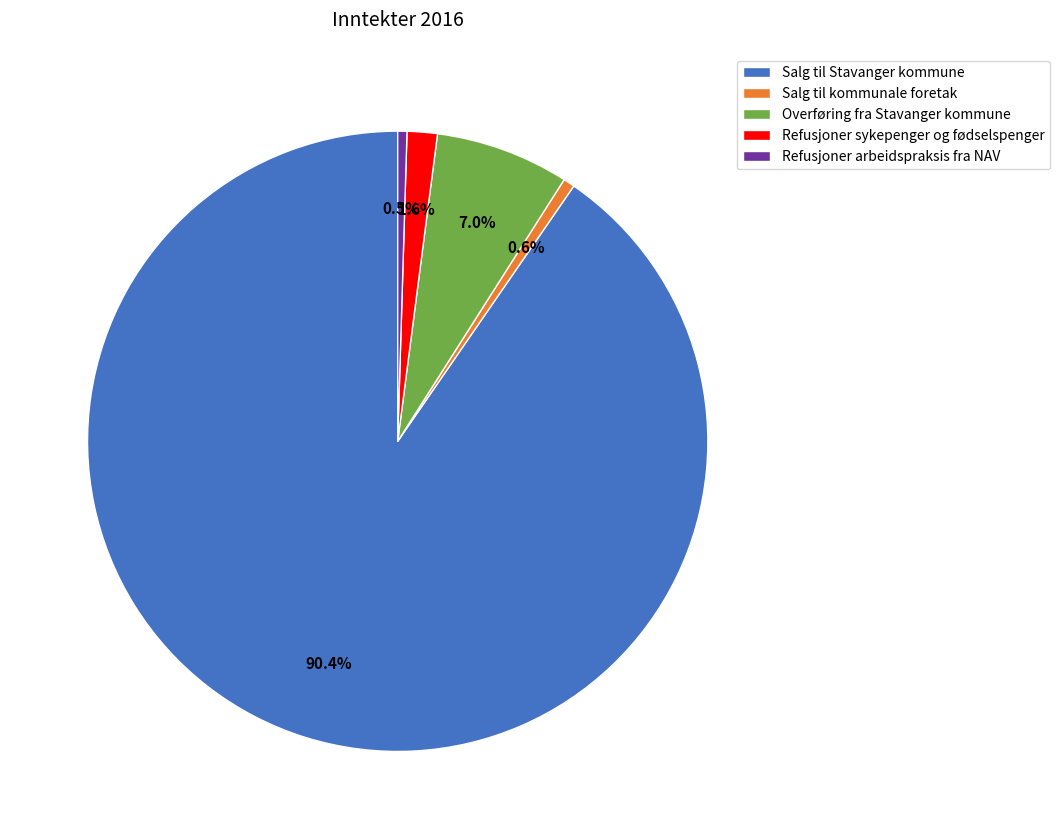

To the nearest percent, what is the difference between the largest and smallest slice percentages?

90%